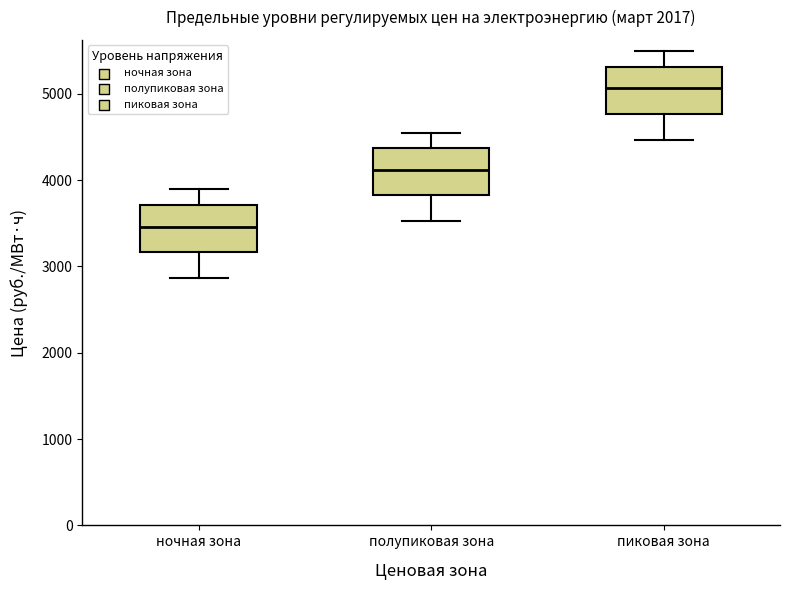

Reading left to right, transcribe this box plot: for each box, give where its median line is, the range the box spans, and where its two whiskers end, as read against the y-axis. The values are not printed on the chart, so give them approximately, as read against the axis.

ночная зона: median 3500, box 3200 to 3700, whiskers 2900 to 3900
полупиковая зона: median 4100, box 3800 to 4400, whiskers 3500 to 4500
пиковая зона: median 5100, box 4800 to 5300, whiskers 4500 to 5500